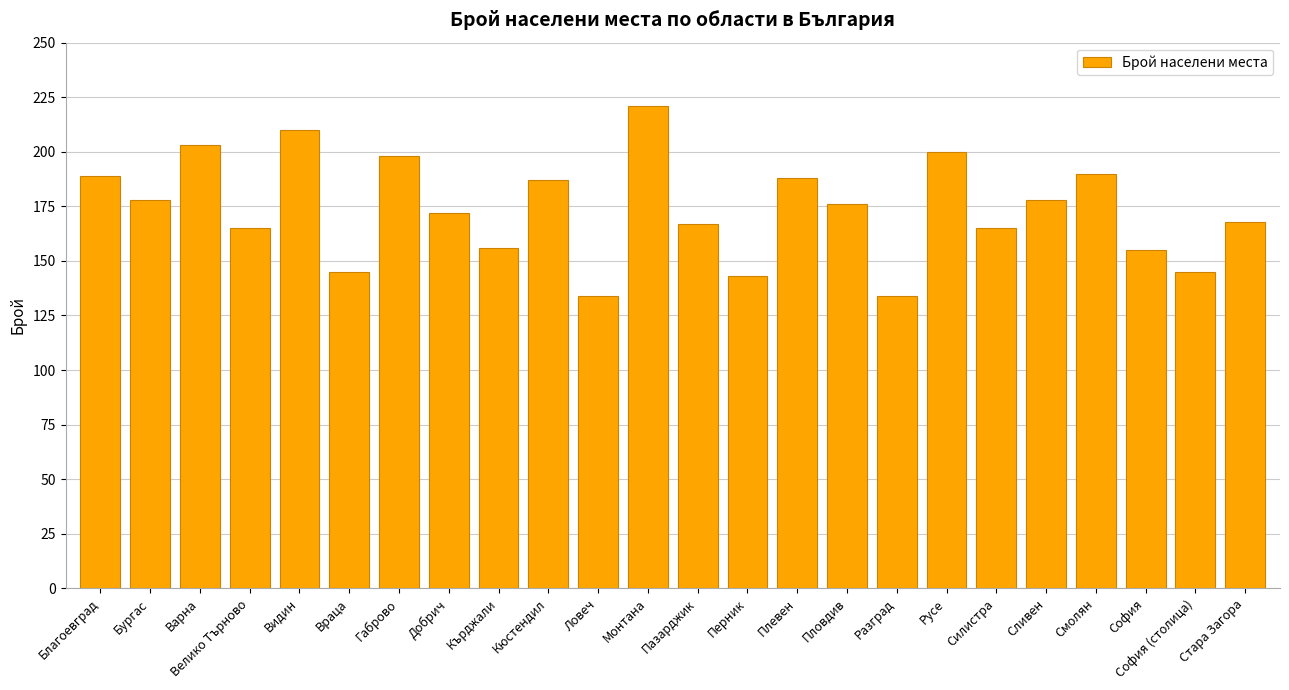

What is the change in value from Бургас to Кюстендил?

+9